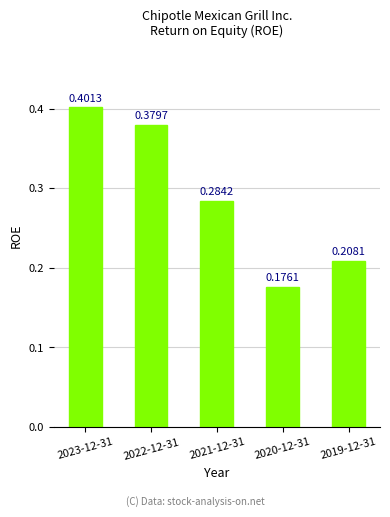

List the labels in order of value, largest first.

2023-12-31, 2022-12-31, 2021-12-31, 2019-12-31, 2020-12-31